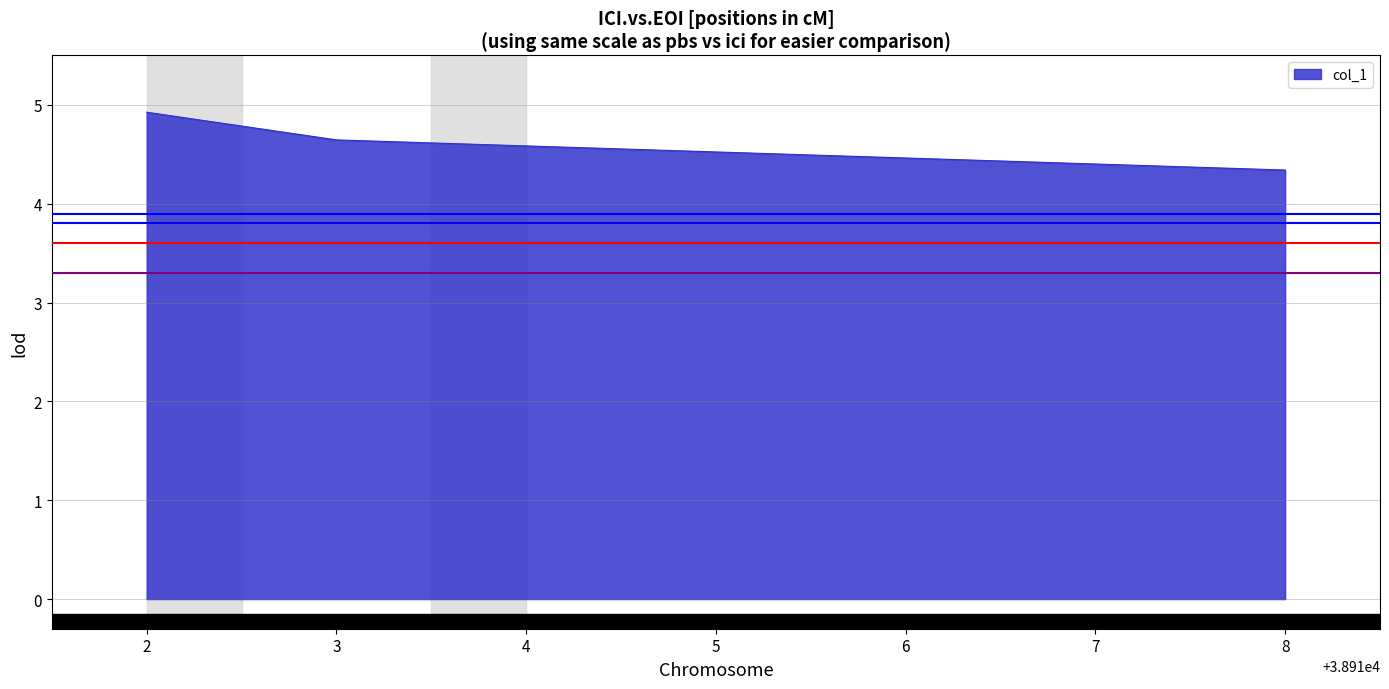

What is the maximum value shown in the chart?

4.9